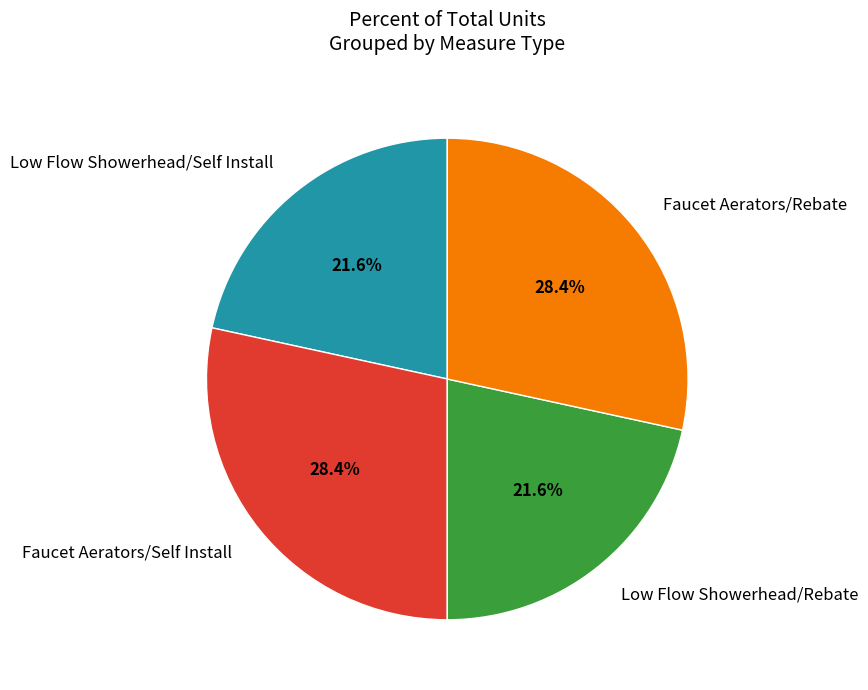

How many slices are in this pie chart?

4